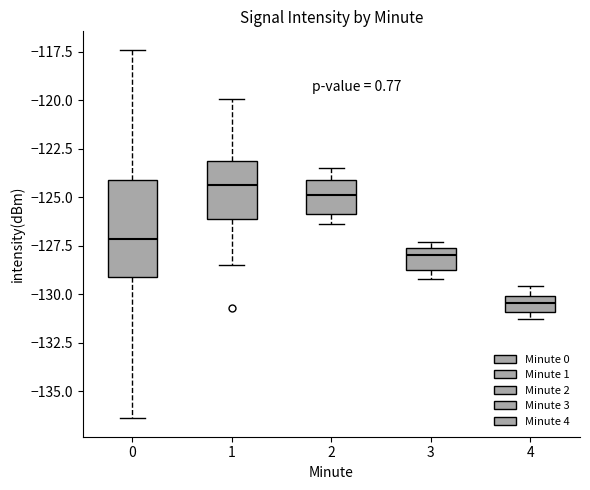

Reading left to right, read every box against the y-axis: the position of its median line, the range the box covers, and the ends of its whiskers. The values are not printed on the chart, so give them approximately, as read against the axis.

0: median -127.0, box -129.0 to -124.0, whiskers -136.5 to -117.5
1: median -124.5, box -126.0 to -123.0, whiskers -128.5 to -120.0
2: median -125.0, box -126.0 to -124.0, whiskers -126.5 to -123.5
3: median -128.0, box -129.0 to -127.5, whiskers -129.0 (just below the box's lower edge) to -127.5 (just above the box's upper edge)
4: median -130.5, box -131.0 to -130.0, whiskers -131.5 to -129.5